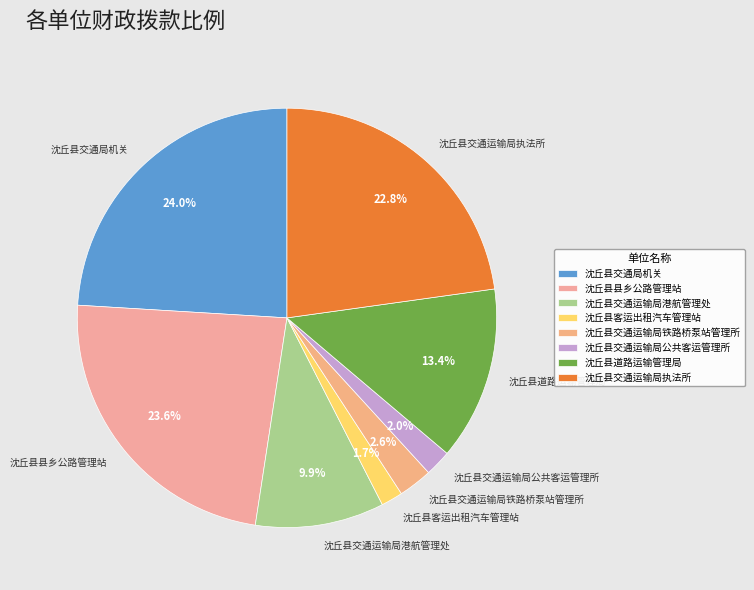

To the nearest percent, what is the difference between the largest and smallest slice percentages?

22%